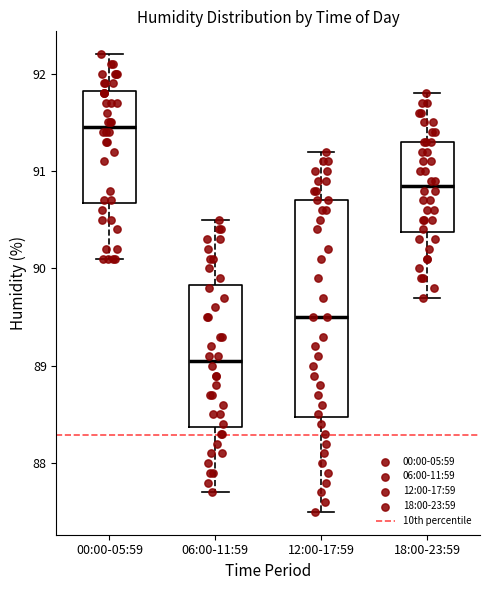

Which box's median line is the lowest?

06:00-11:59